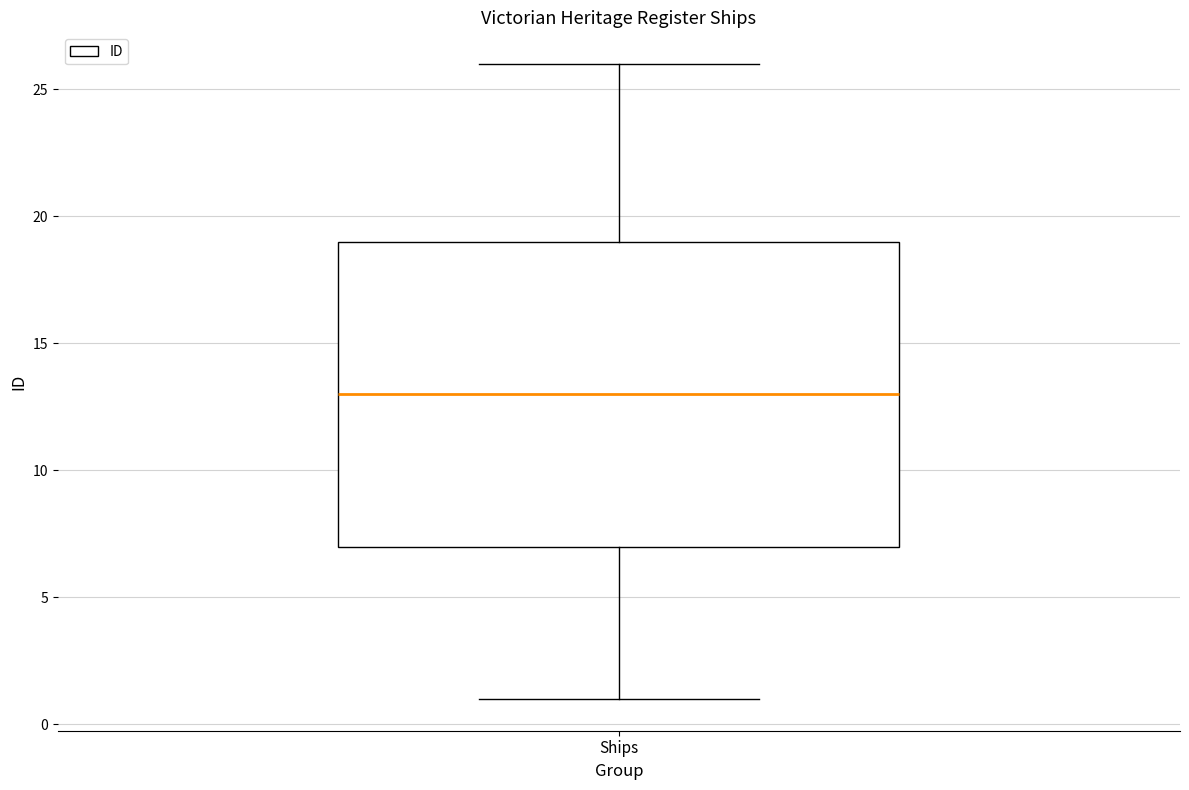

Transcribe this box plot: give where the median line is, the range the box spans, and where the two whiskers end, as read against the y-axis. The values are not printed on the chart, so give them approximately, as read against the axis.

median 13, box 7 to 19, whiskers 1 to 26